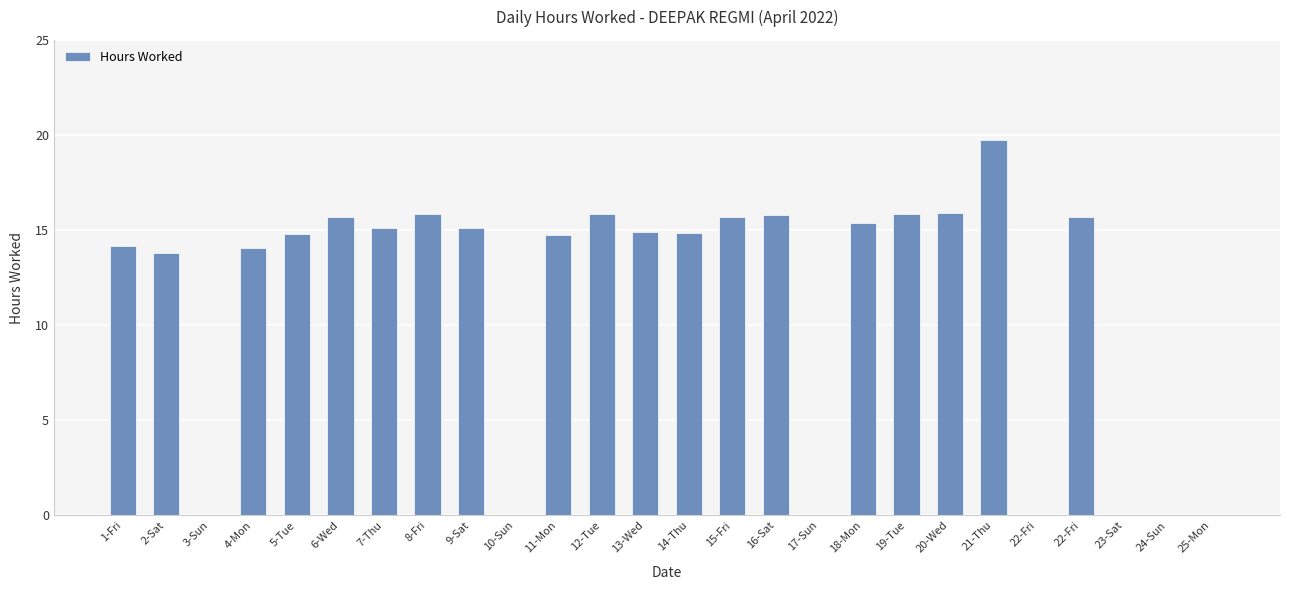

How many distinct data groups are displayed?

1